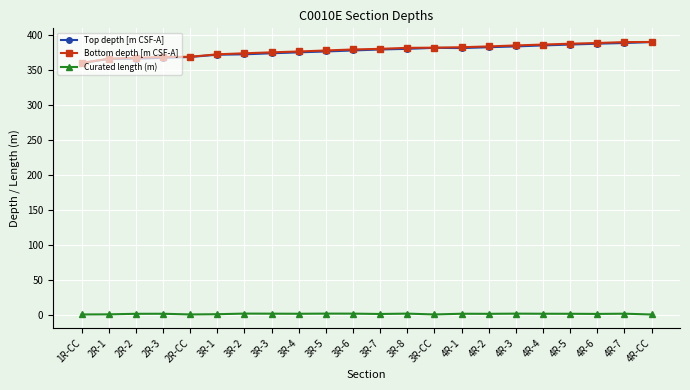

Does the chart display data point markers on the line(s)?

Yes